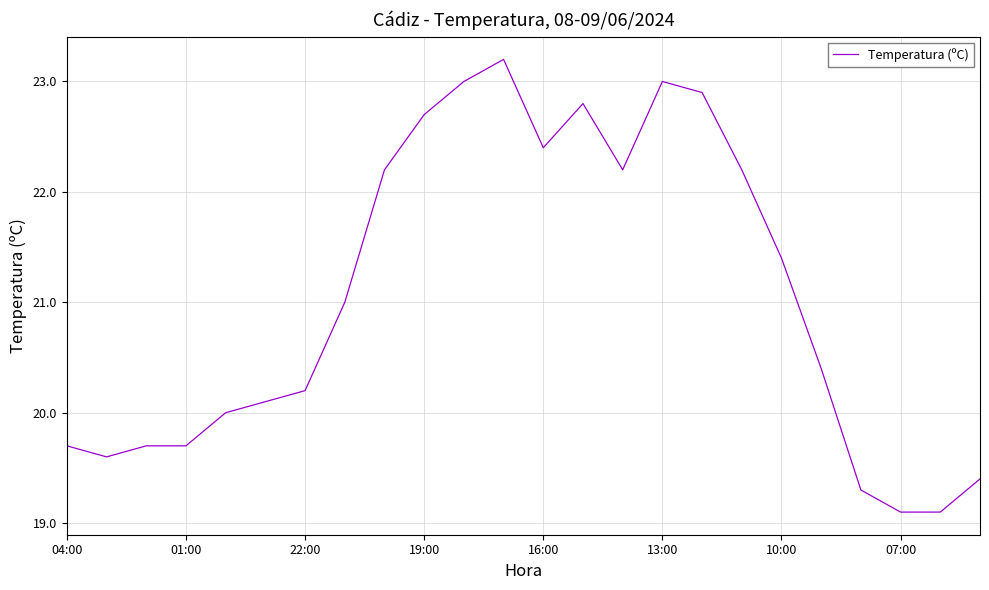

How many categories are shown in the chart?

24